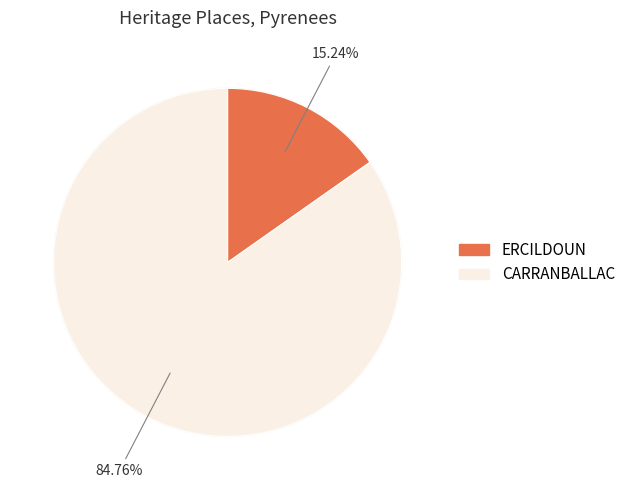

Which slice is the smallest?

ERCILDOUN